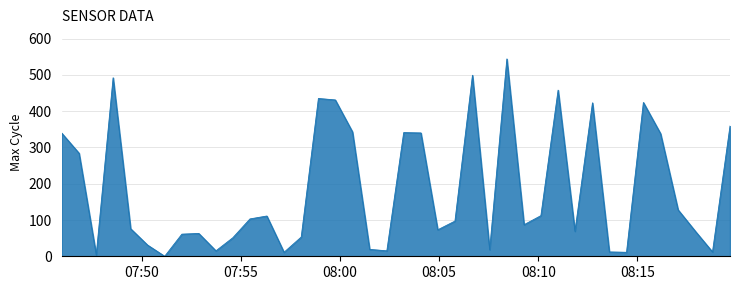

Is this an area chart (filled region under the line)?

Yes